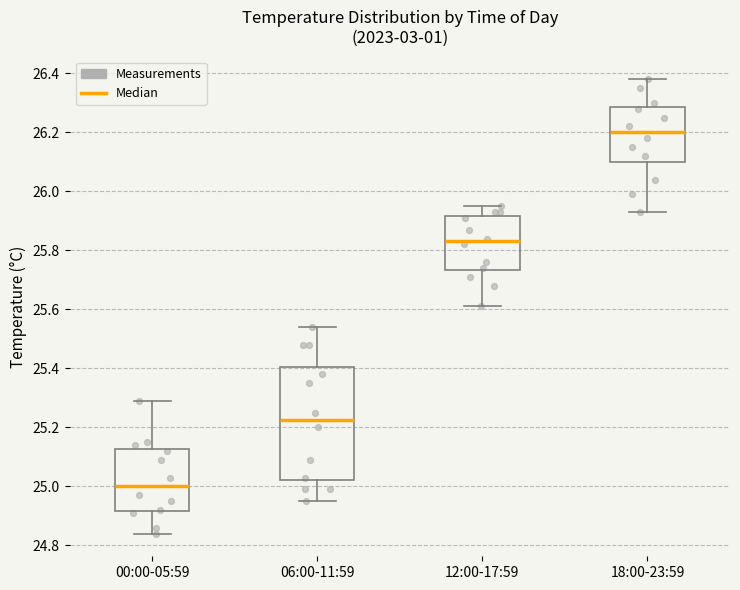

Which box is the tallest, from its lower edge to its upper edge?

06:00-11:59